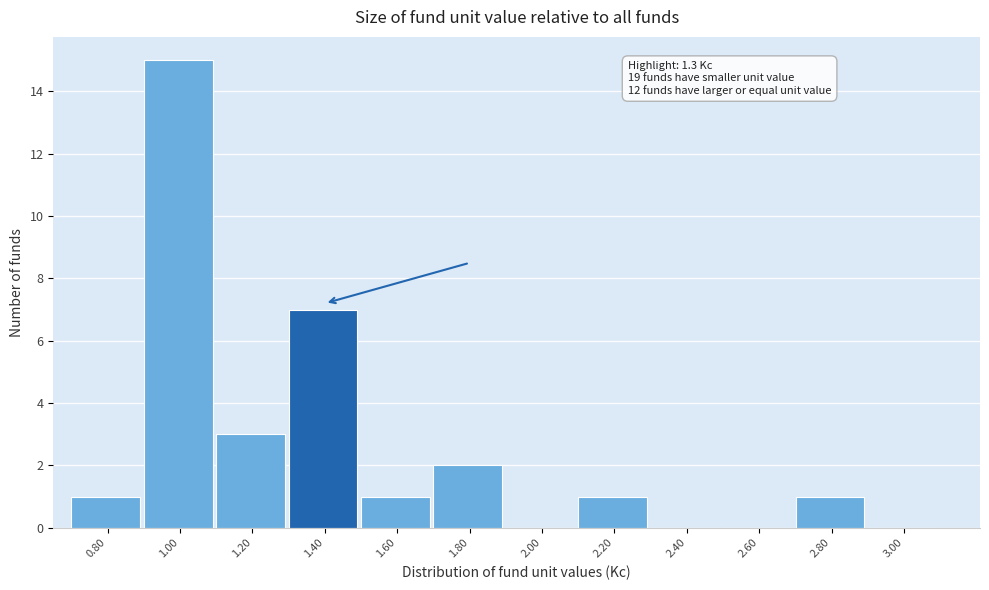

Over which range of the x-axis is the bar tallest?

0.9 to 1.1